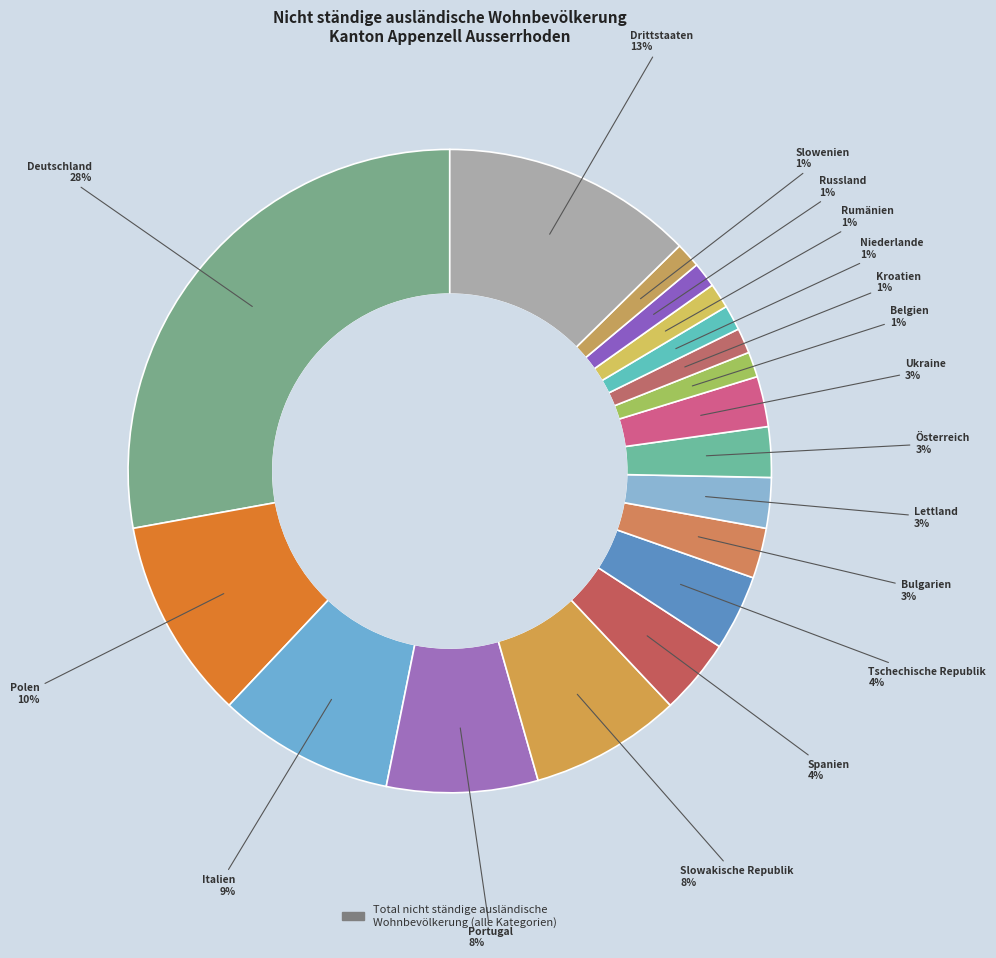

Count the number of slices in the pie.

18